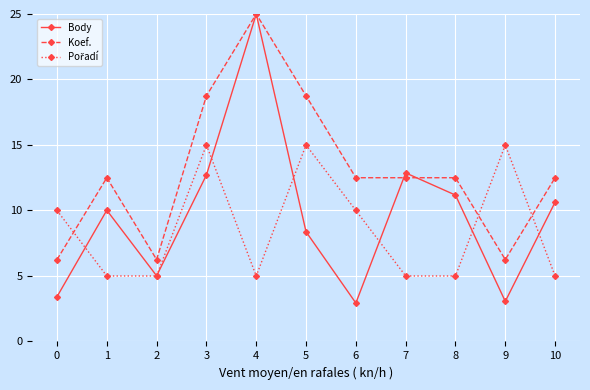

Is it true that Koef. equals 20.6 at 1?

False